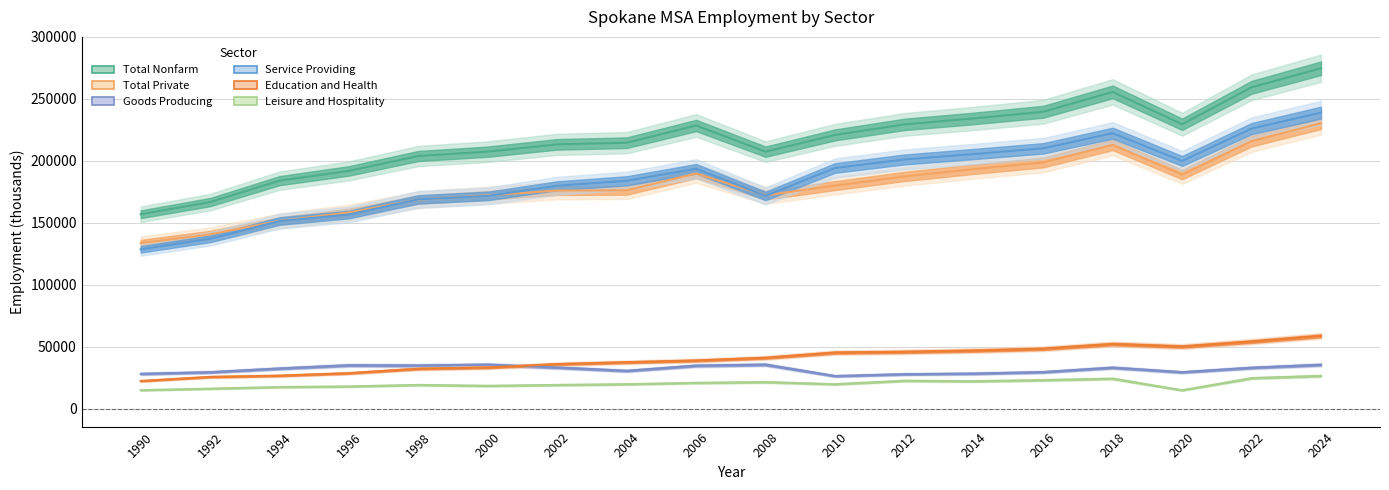

The Service Providing series shows 359475 at 2018. True or false?

False